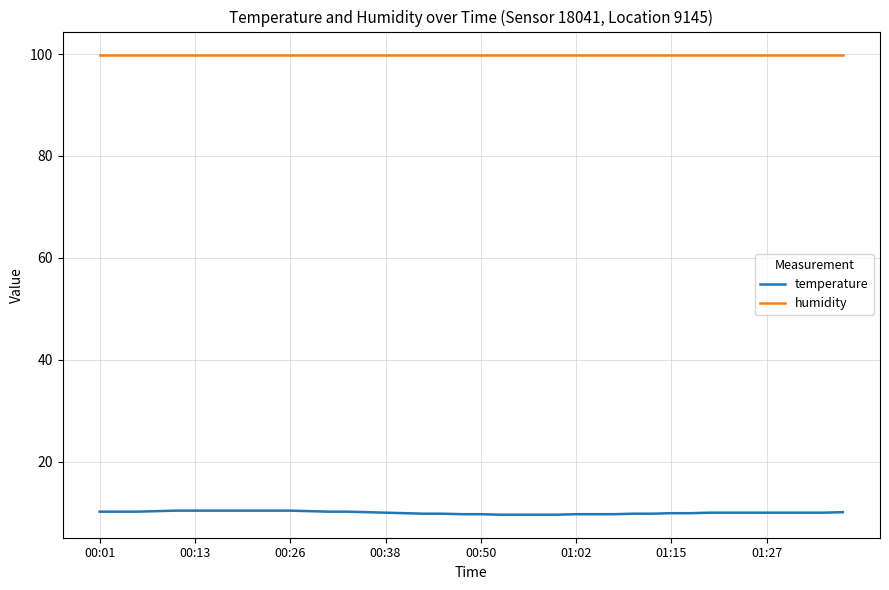

List the series in order of their overall mean, highest first.

humidity, temperature